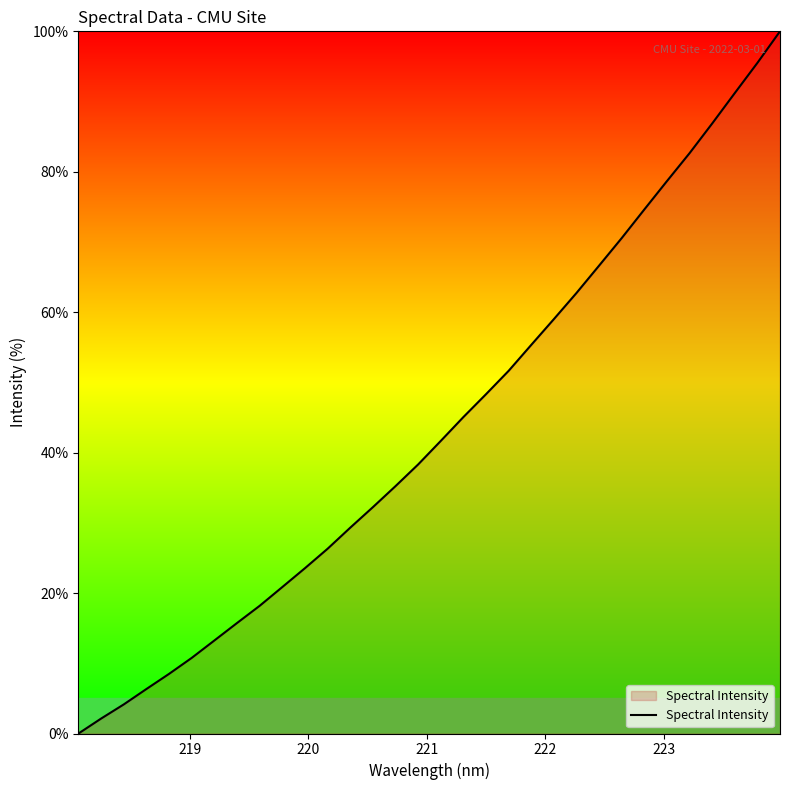

What is the maximum value shown in the chart?

100.0